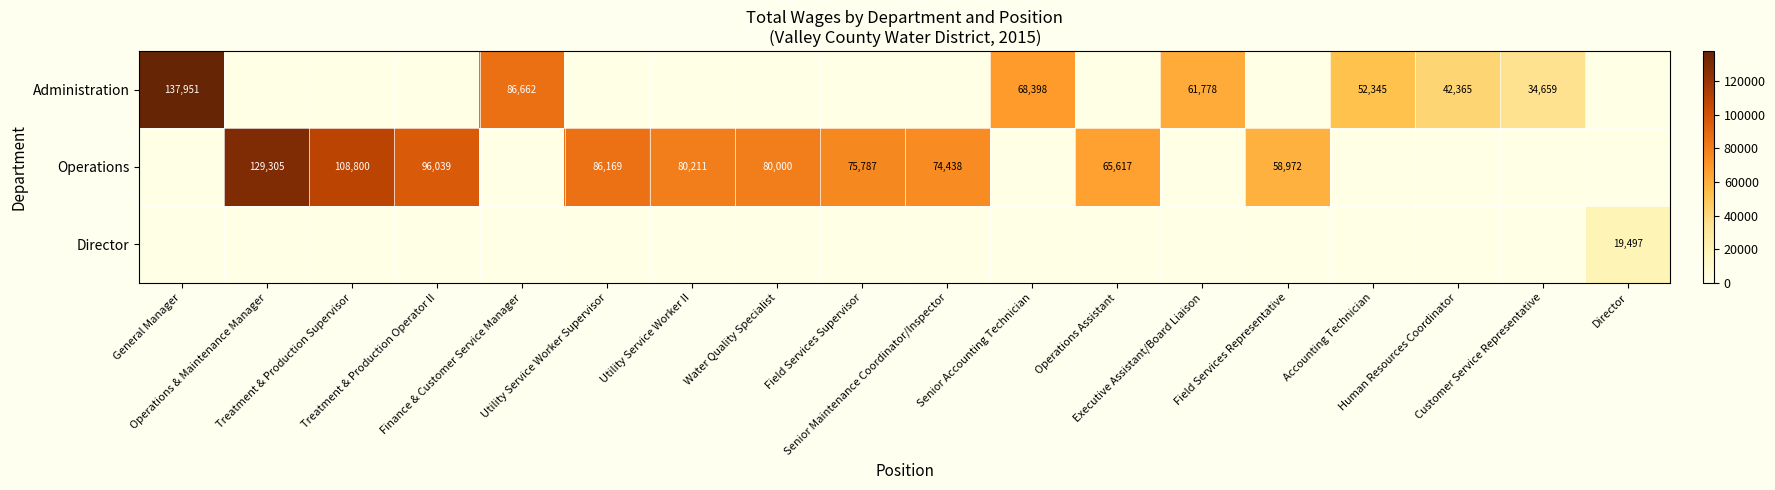

Rank the categories by Operations value from highest to lowest.

Operations & Maintenance Manager, Treatment & Production Supervisor, Treatment & Production Operator II, Utility Service Worker Supervisor, Utility Service Worker II, Water Quality Specialist, Field Services Supervisor, Senior Maintenance Coordinator/Inspector, Operations Assistant, Field Services Representative, General Manager, Finance & Customer Service Manager, Senior Accounting Technician, Executive Assistant/Board Liaison, Accounting Technician, Human Resources Coordinator, Customer Service Representative, Director